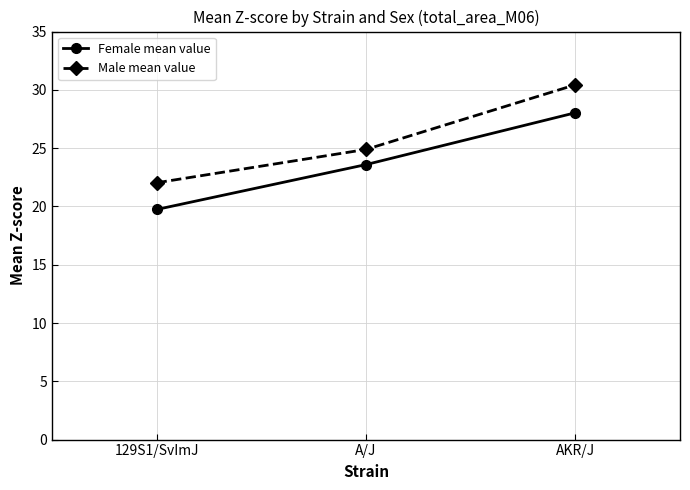

What are all the series names shown in the legend?

Female mean value, Male mean value